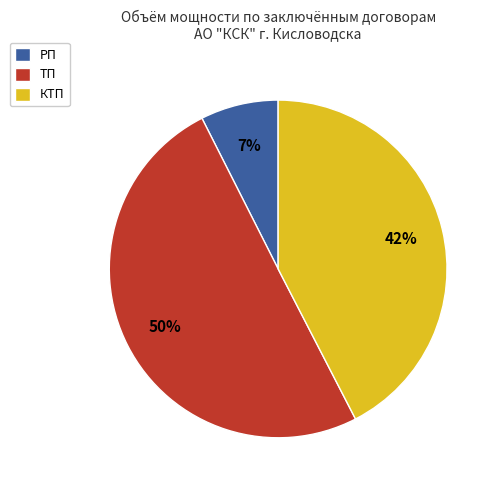

To the nearest percent, what percentage of the pie is КТП?

42%